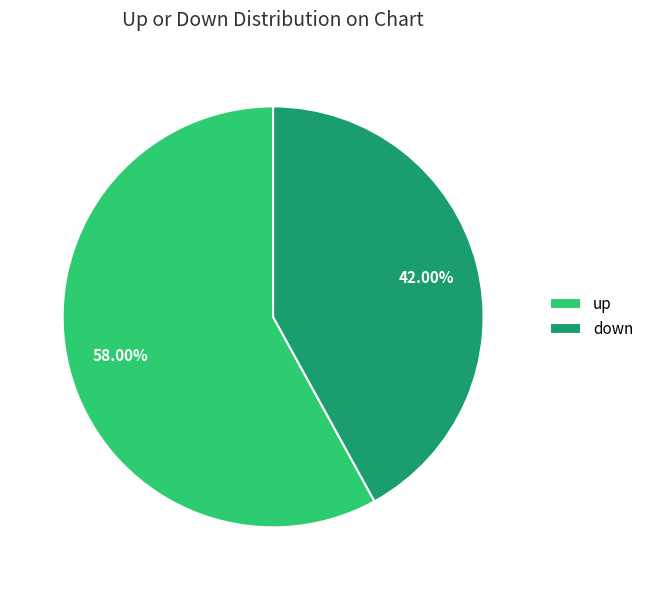

Does any single category account for the majority?

Yes